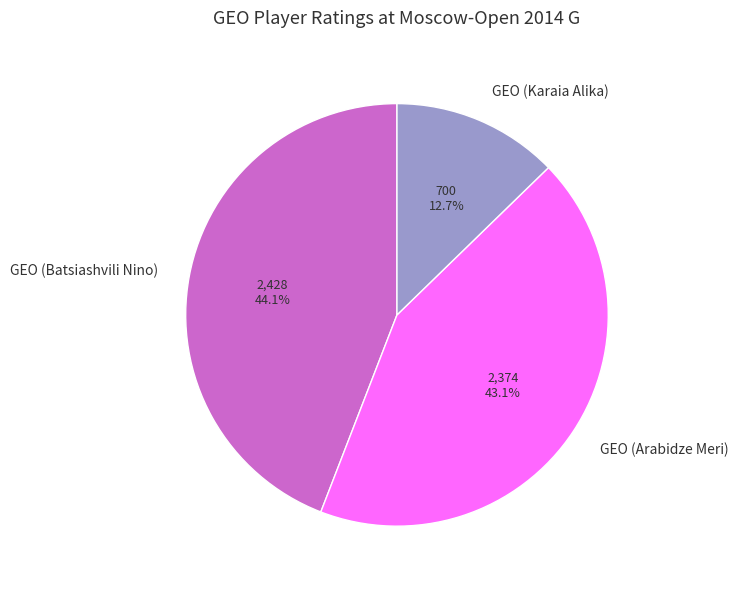

Count the number of slices in the pie.

3